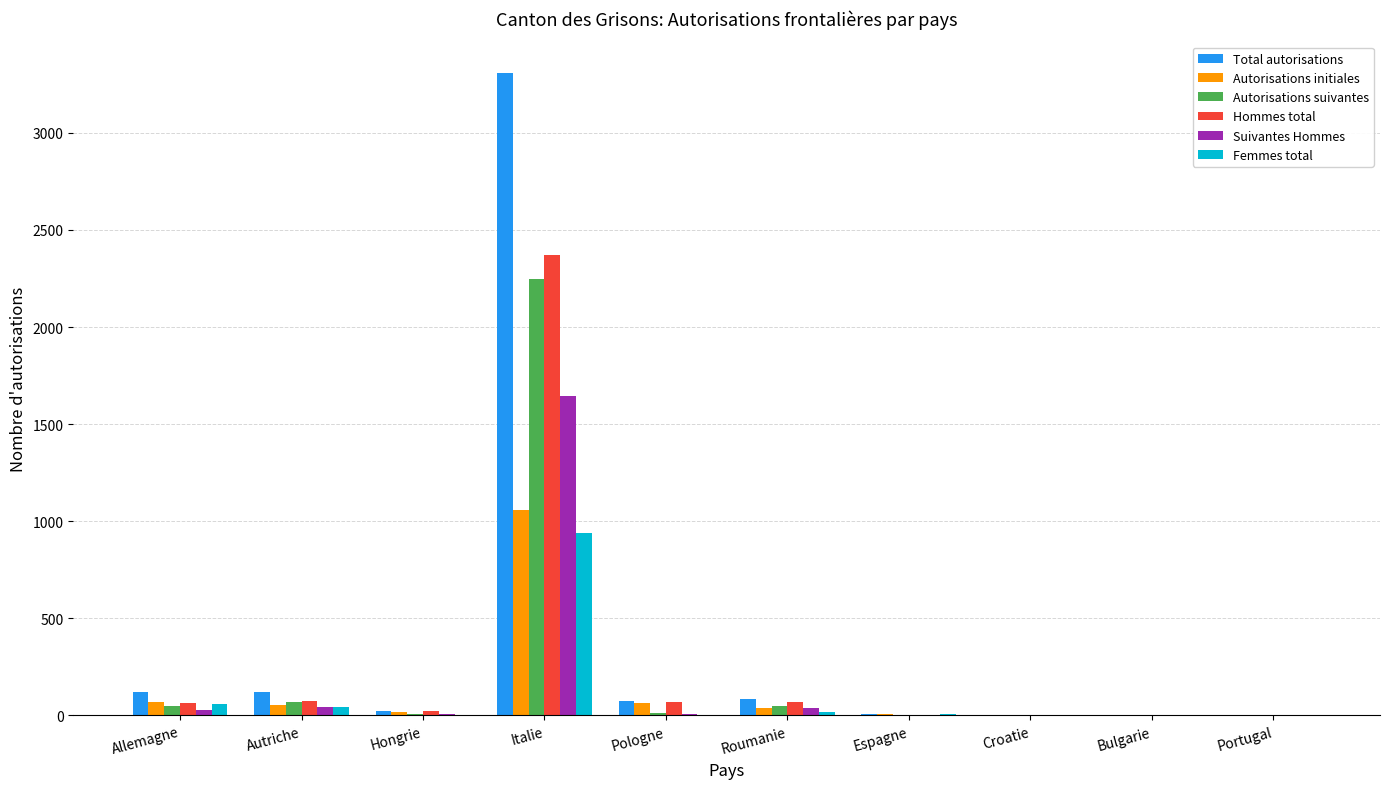

Which series has the largest range (max minus min)?

Total autorisations